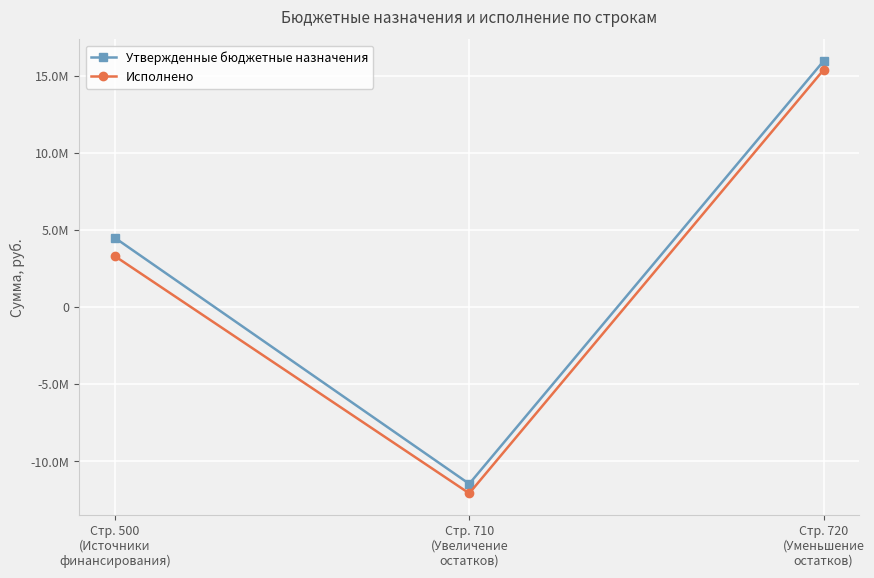

Reading left to right, what are all the values shown in this chart?

Утвержденные бюджетные назначения: 4491200.0	-11464800.0	15956000.0
Исполнено: 3303703.8	-12079645.6	15383349.4